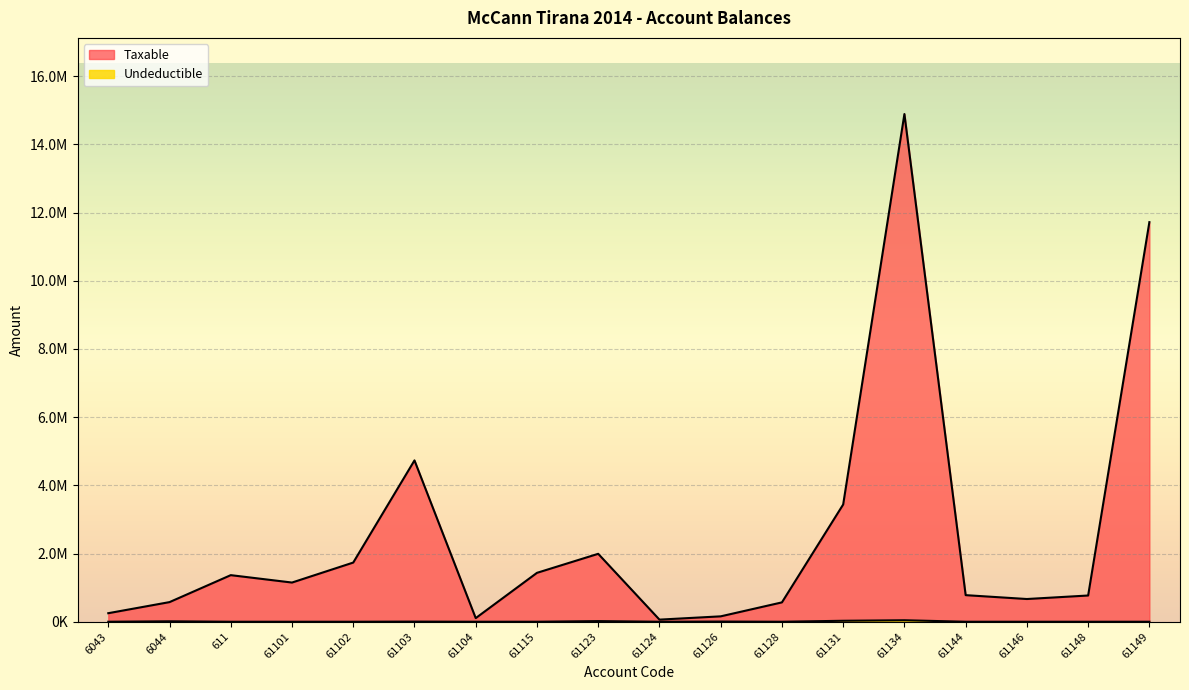

How many distinct data groups are displayed?

2